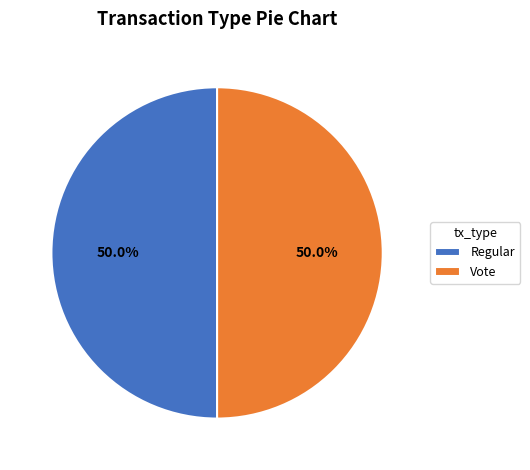

To the nearest percent, what is the average slice percentage?

50%